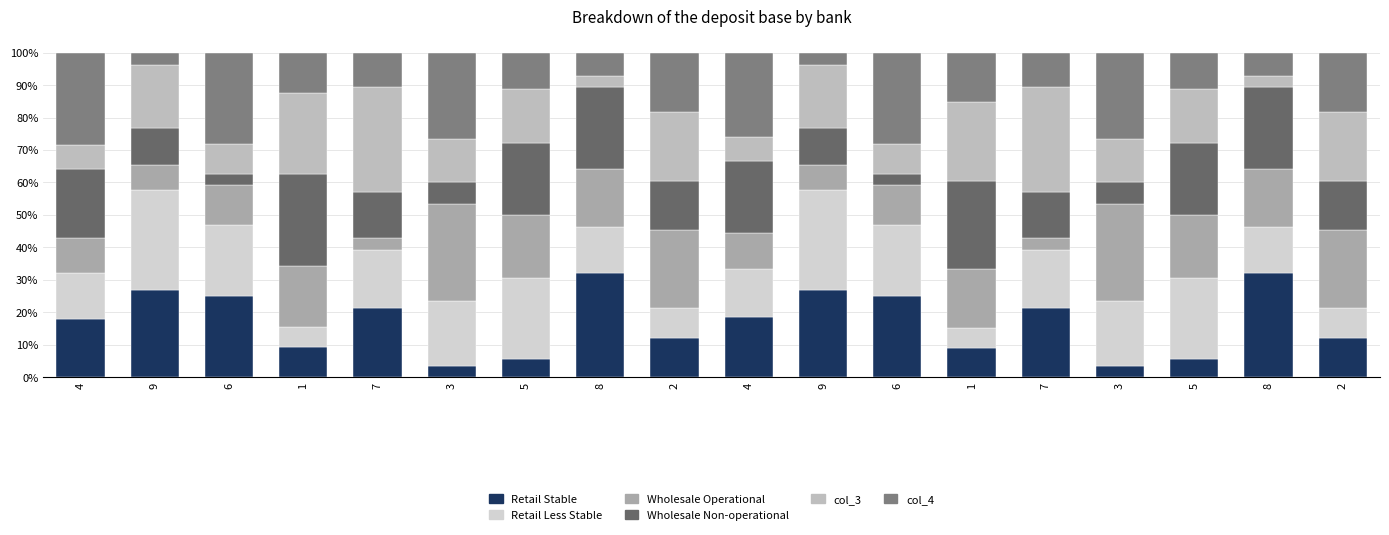

Are the bars grouped side by side (vs. stacked)?

No